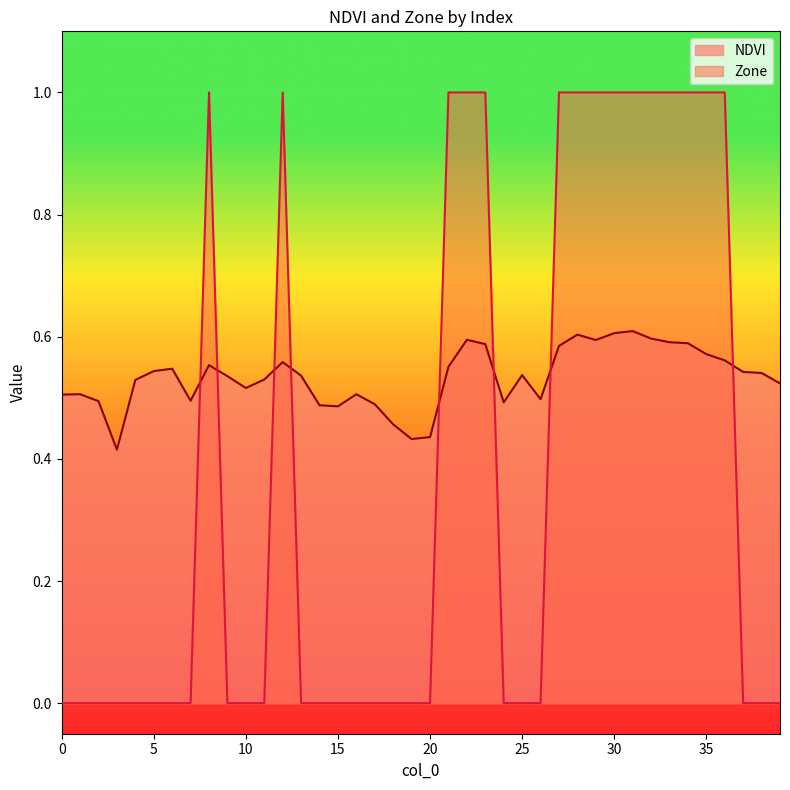

Between which two adjacent categories do Zone and NDVI first intersect?

7 and 8